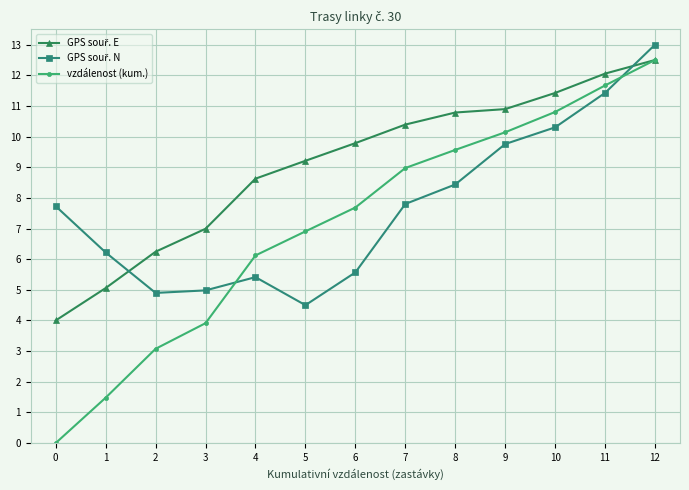

True or false: vzdálenost (kum.) has more than 0 interior local peaks.

False